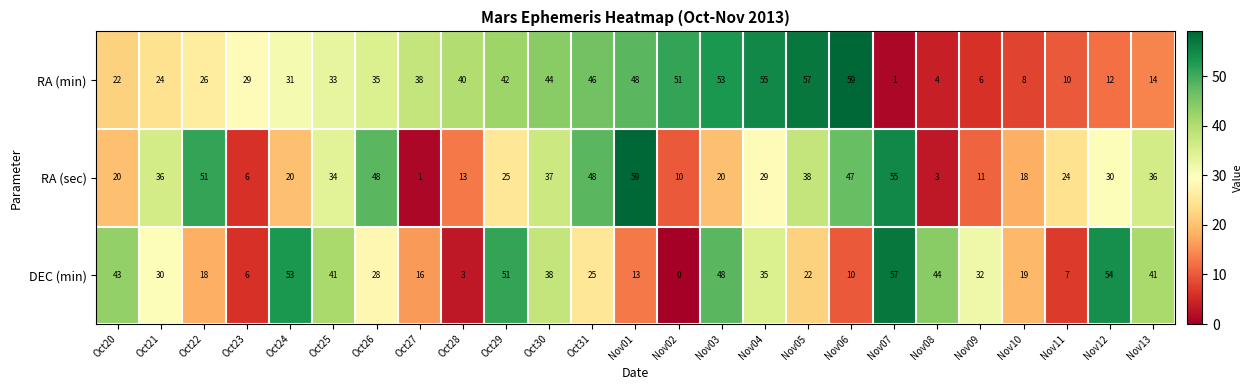

What is the average value of the RA (sec) series?

29